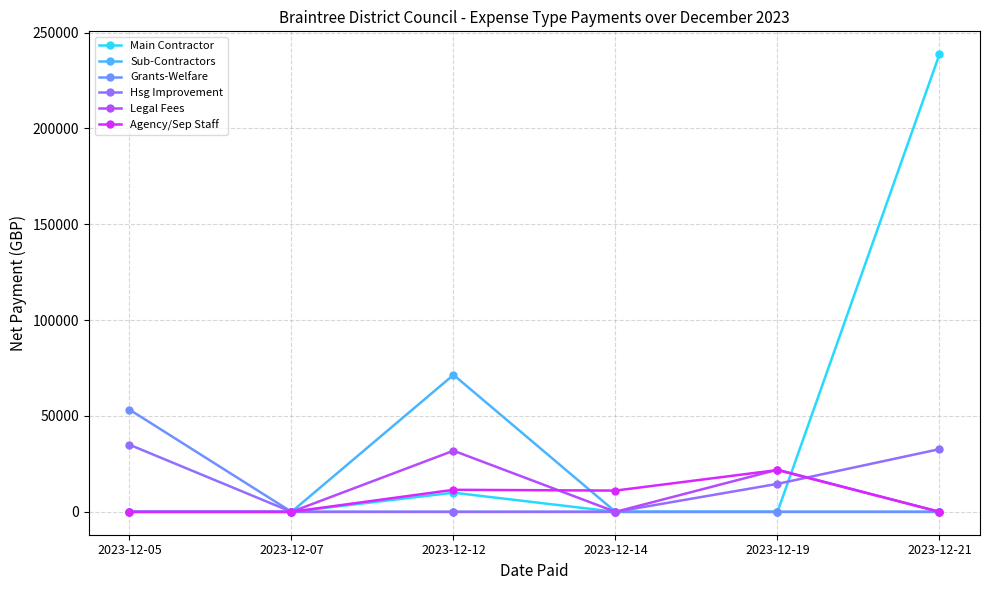

At which label is Hsg Improvement closest to 17502?

2023-12-19